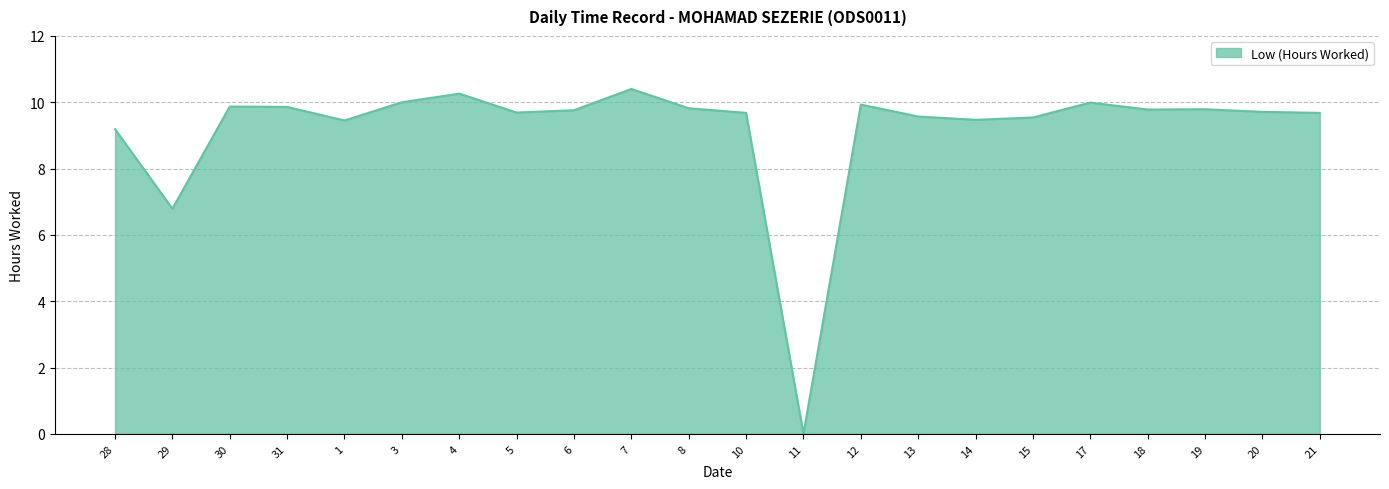

What is the greatest value displayed?

10.4